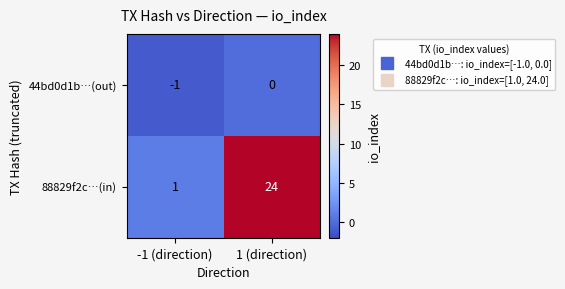

Which series has the widest spread of values?

88829f2c…(in)